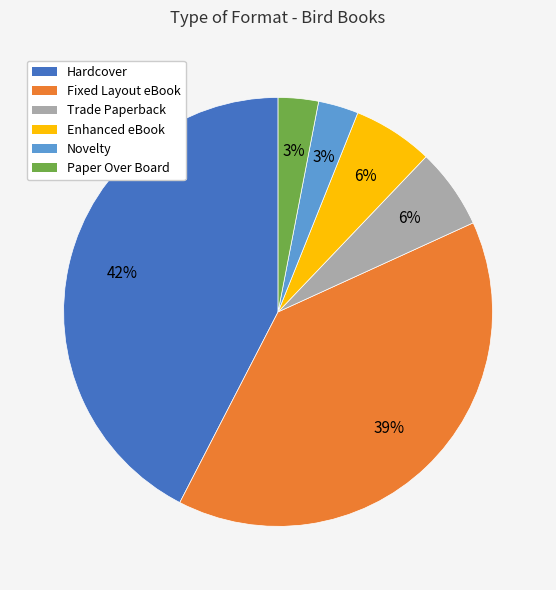

Is it true that Trade Paperback is 6% of the pie?

True